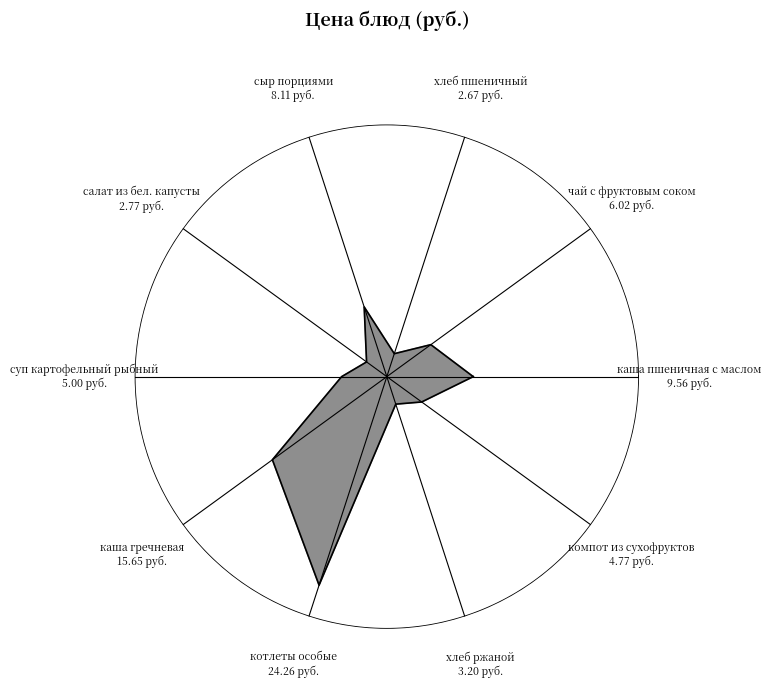

Approximately how many times larger is the value at компот из сухофруктов compared to котлеты особые?

0.2